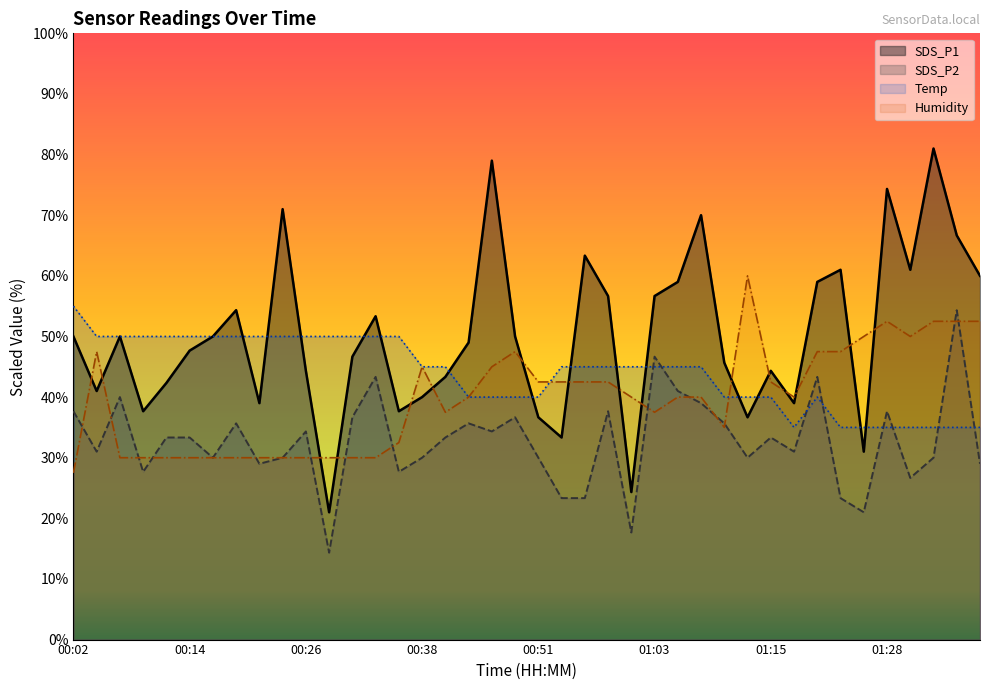

Which series has the widest spread of values?

SDS_P1